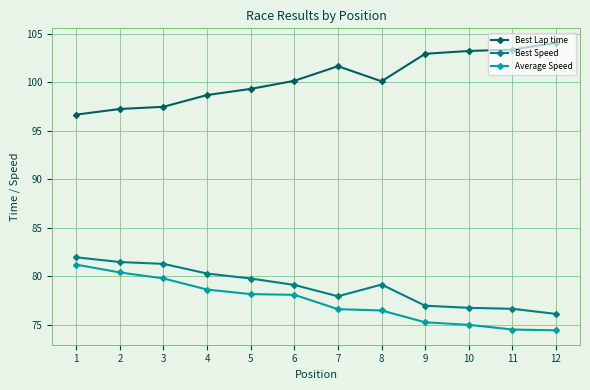

Rank the series by their maximum value, from highest to lowest.

Best Lap time, Best Speed, Average Speed